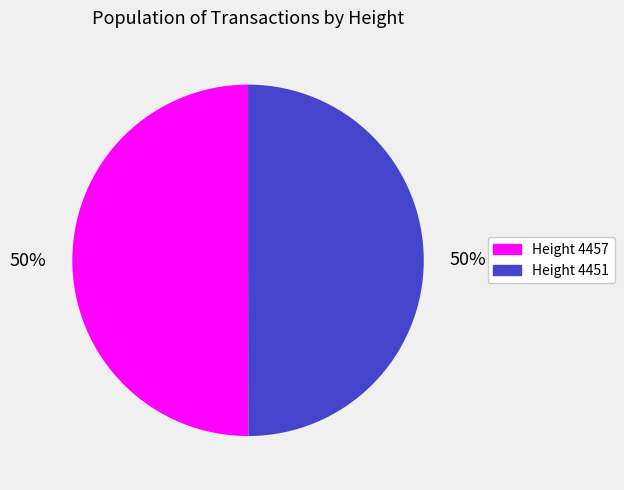

Combined, do Height 4457 and Height 4451 account for over 50%?

Yes